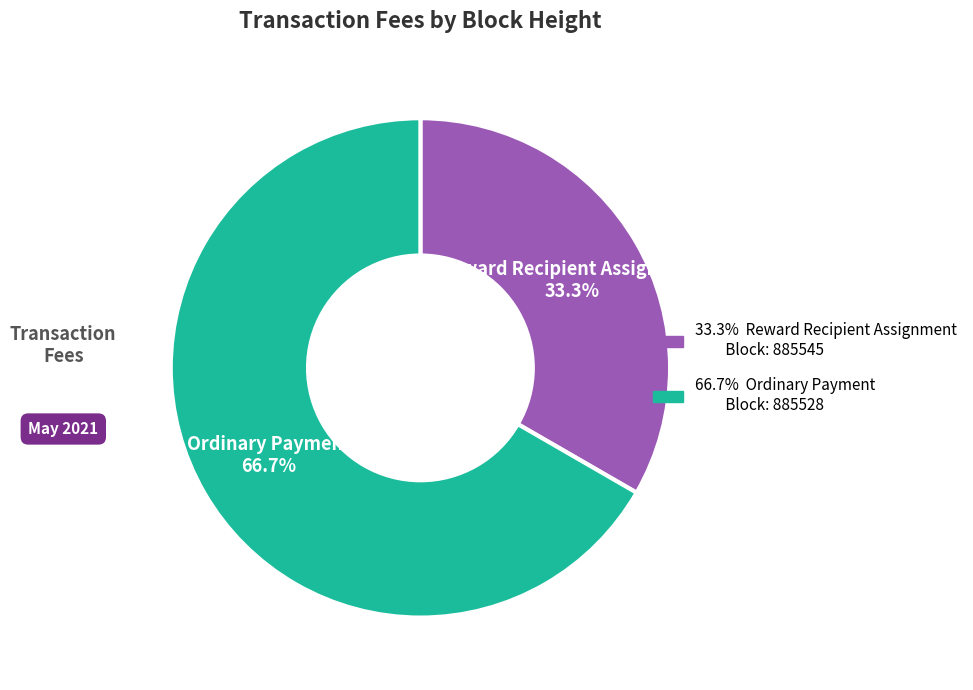

Which slice is the largest?

Ordinary Payment